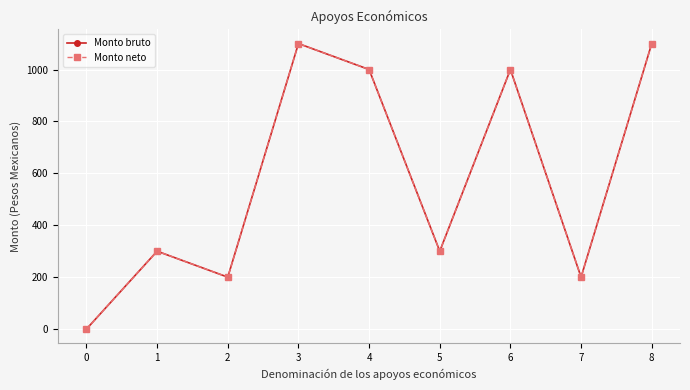

Is this an area chart (filled region under the line)?

No